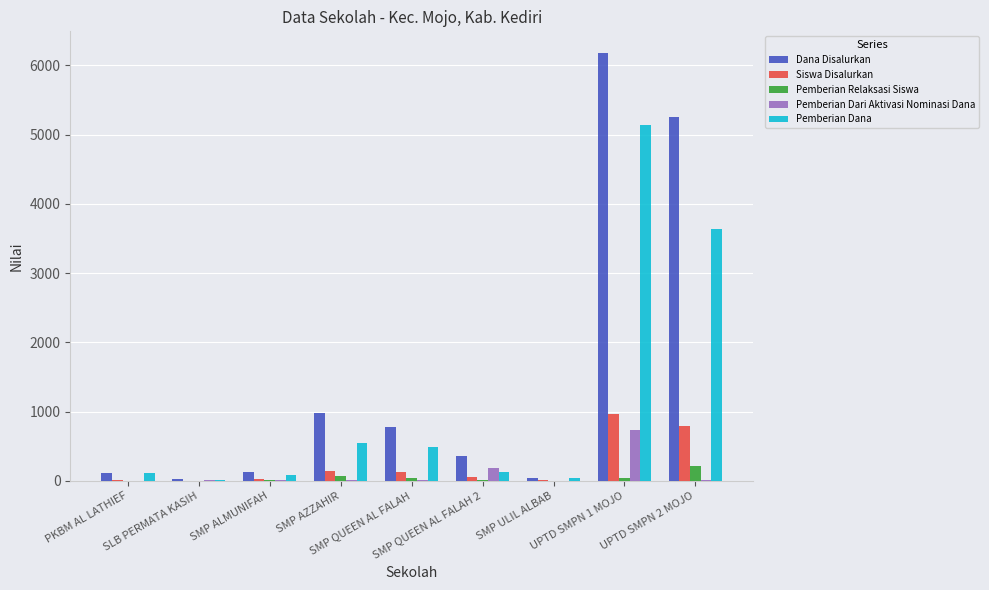

What is the maximum value for Siswa Disalurkan?

966.0